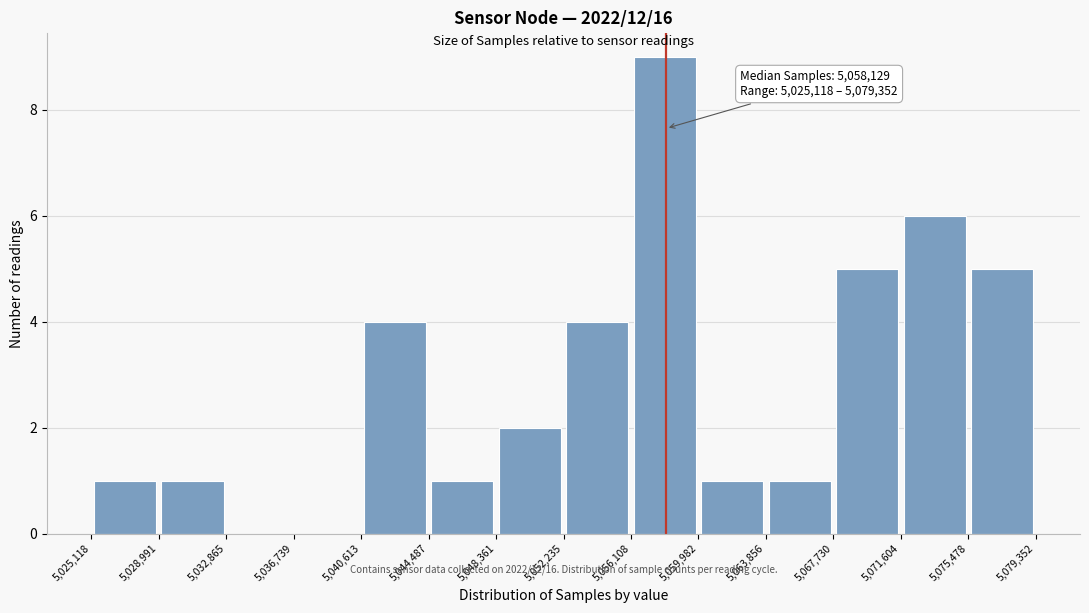

Over which range of the x-axis is the bar tallest?

5,056,108 to 5,059,982